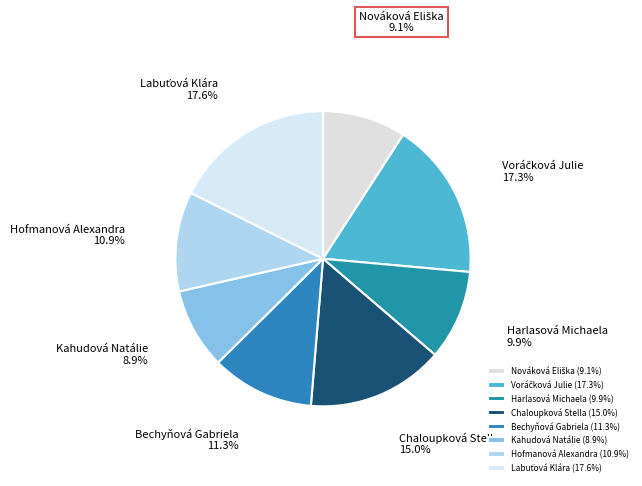

What is the total percentage of Hofmanová Alexandra and Bechyňová Gabriela?

22.2%